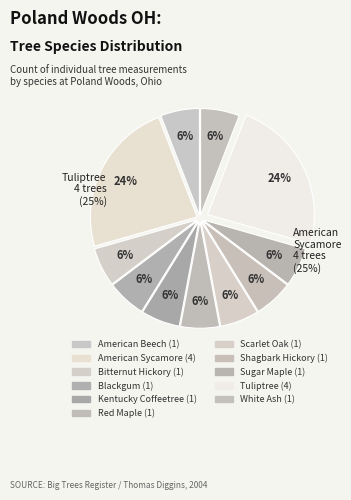

To the nearest percent, what percentage of the pie is Sugar Maple?

6%